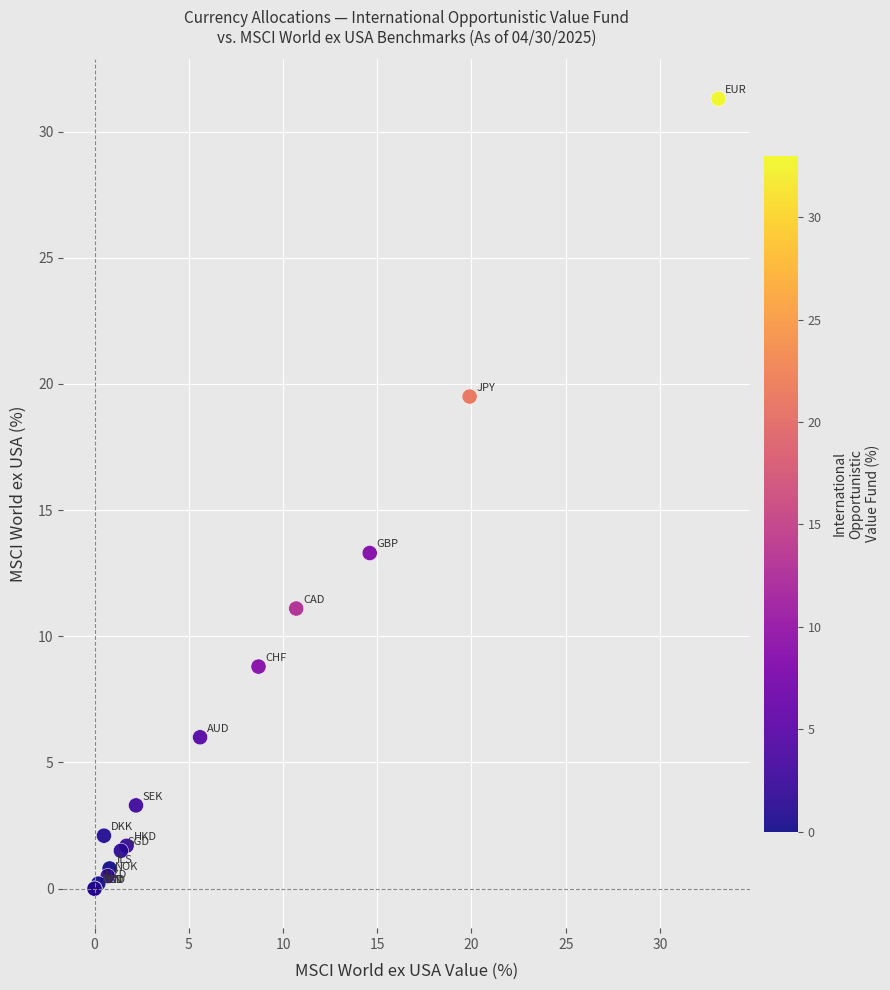

What Y value in the scatter plot is closest to 15?

13.3